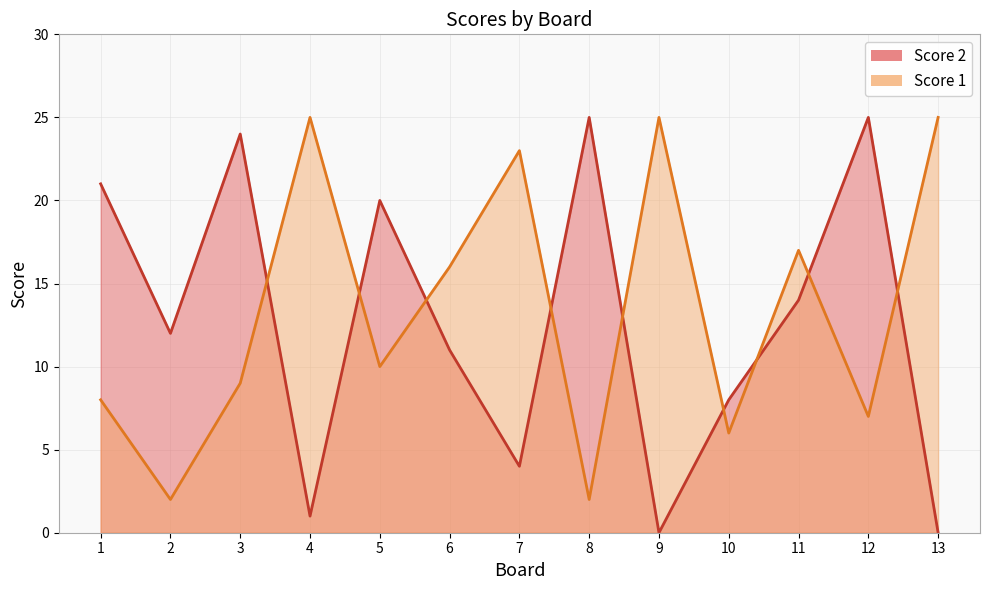

True or false: Score 1 and Score 2 intersect in this chart.

True